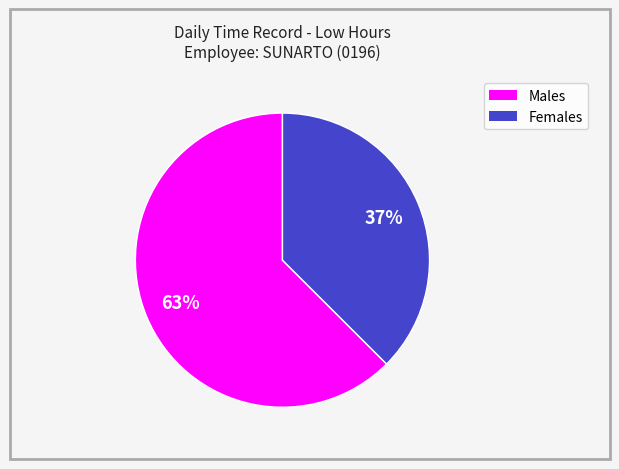

To the nearest percent, what is the average slice percentage?

50%